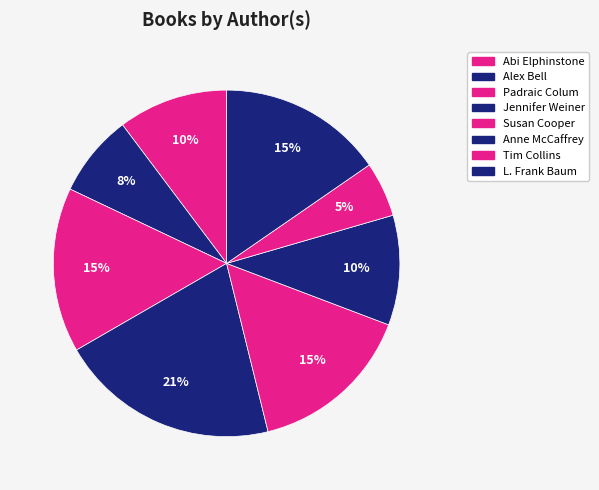

Which category has the biggest portion of the pie?

Jennifer Weiner